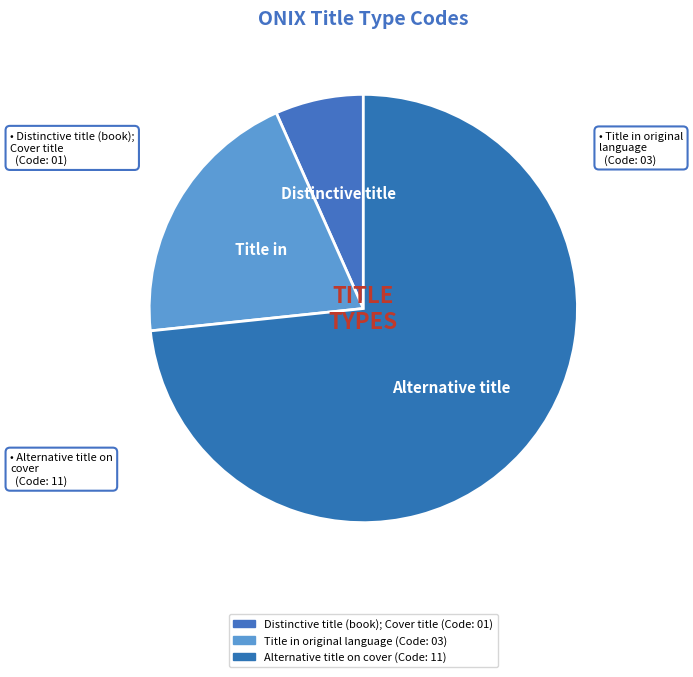

Count the number of slices in the pie.

3